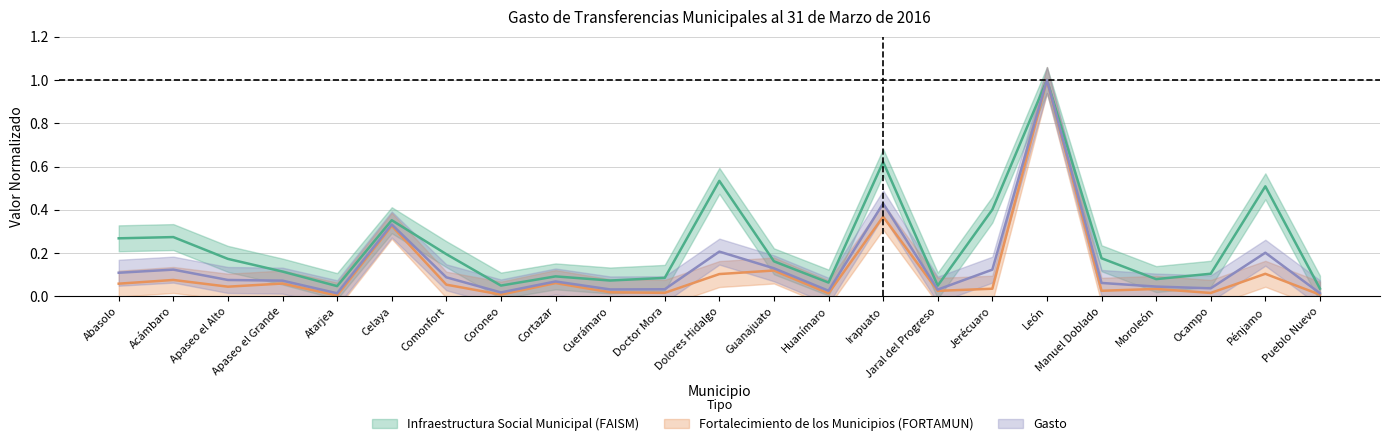

Which category has the lowest value in the Infraestructura Social Municipal (FAISM) series?

Pueblo Nuevo